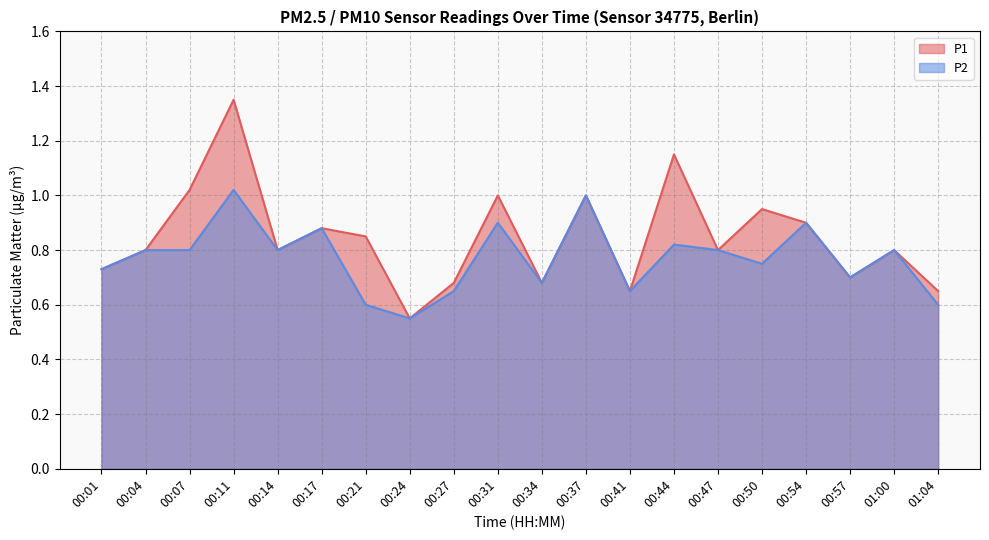

True or false: P2 and P1 intersect in this chart.

False